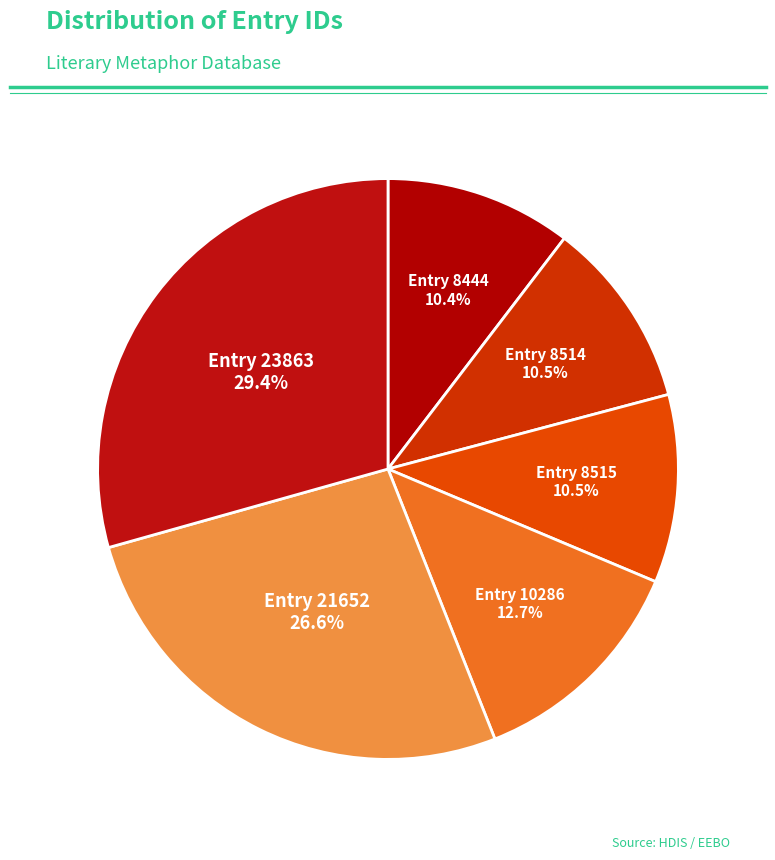

How many slices are in this pie chart?

6